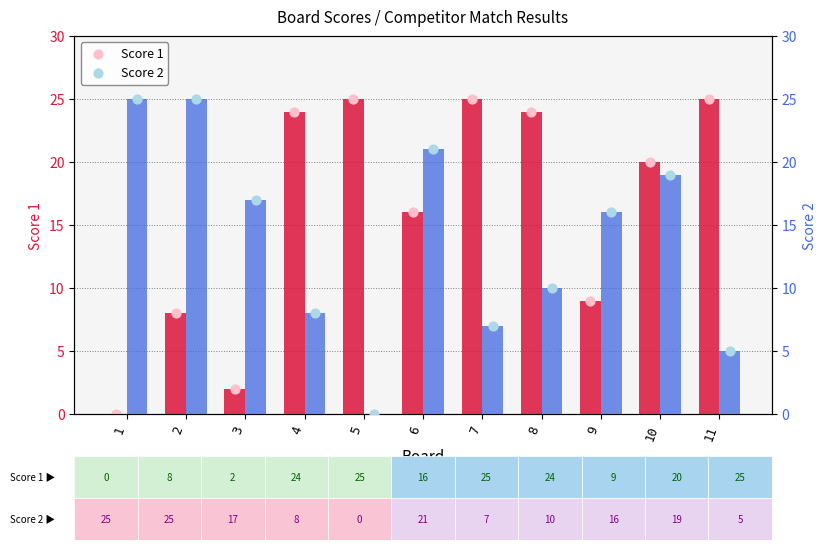

Which series has the largest total across all categories?

Score 1